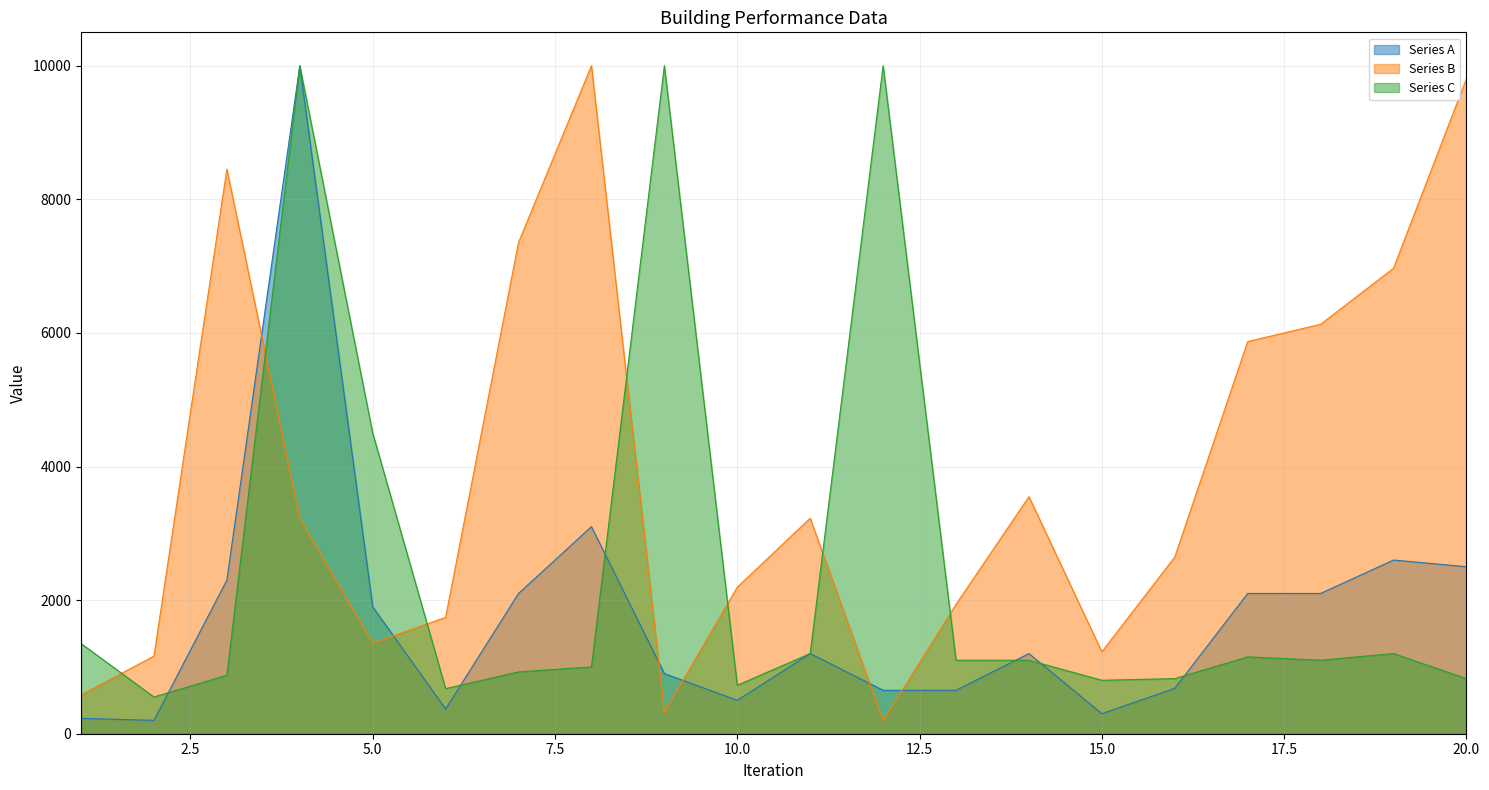

How many data points in Series C are less than 1100?

9